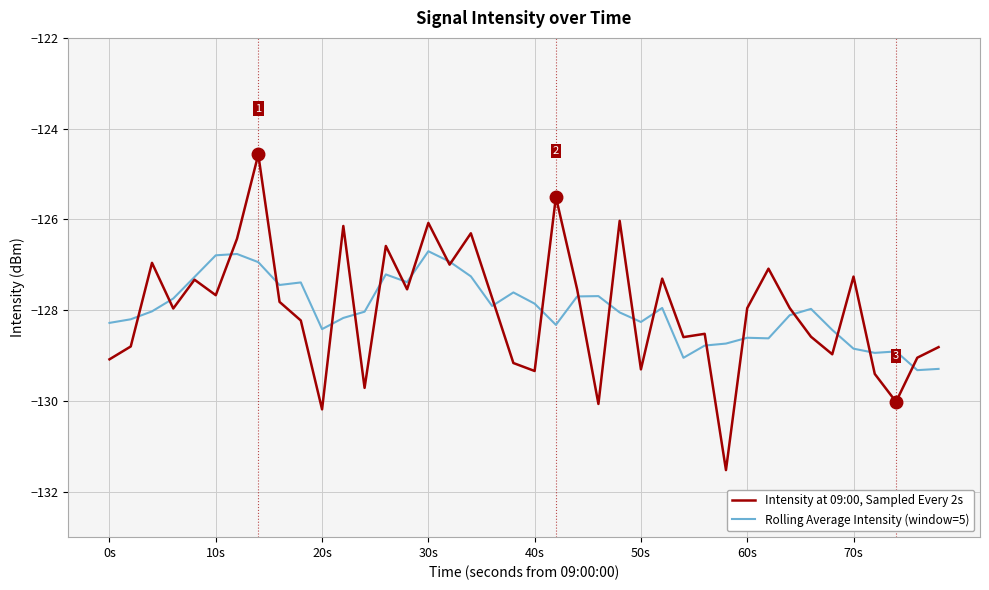

Is this an area chart (filled region under the line)?

No